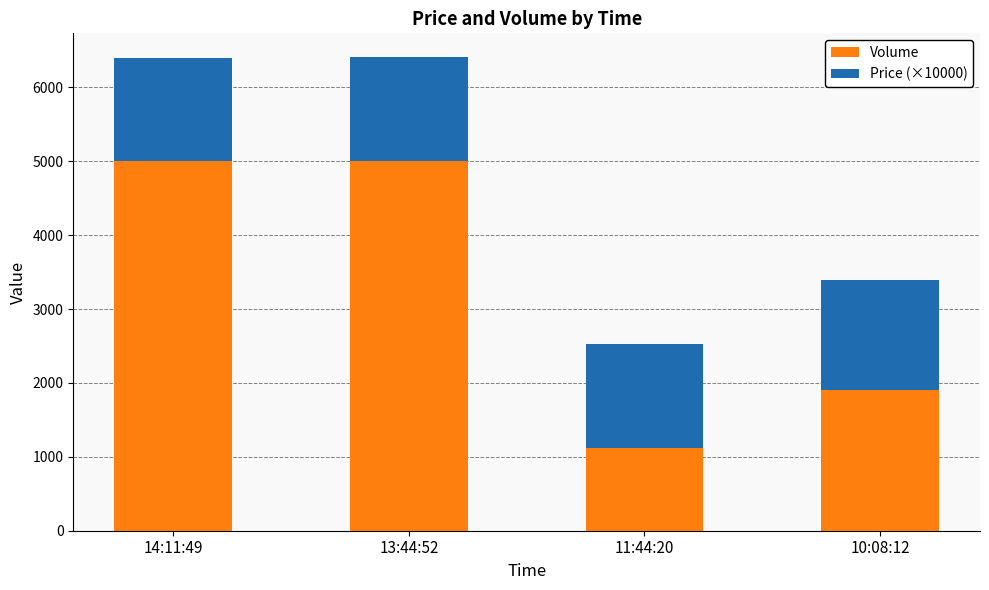

What is the difference between the maximum and minimum values in the Volume series?

3880